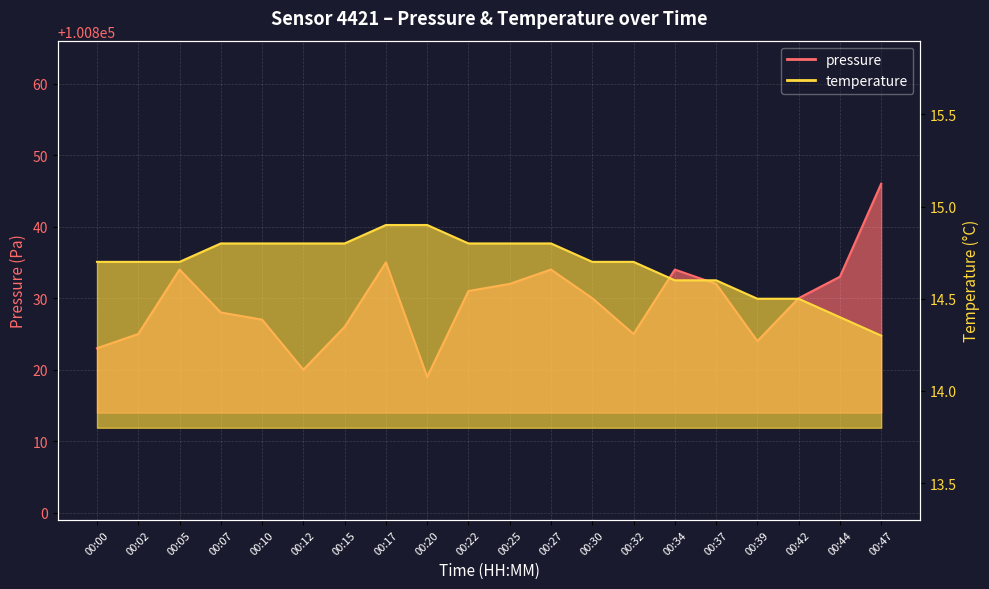

Reading right to left, extract all data points from this chart.

pressure: 00:47=100846.0	00:44=100833.0	00:42=100830.0	00:39=100824.0	00:37=100832.0	00:34=100834.0	00:32=100825.0	00:30=100830.0	00:27=100834.0	00:25=100832.0	00:22=100831.0	00:20=100819.0	00:17=100835.0	00:15=100826.0	00:12=100820.0	00:10=100827.0	00:07=100828.0	00:05=100834.0	00:02=100825.0	00:00=100823.0
temperature: 00:47=14.3	00:44=14.4	00:42=14.5	00:39=14.5	00:37=14.6	00:34=14.6	00:32=14.7	00:30=14.7	00:27=14.8	00:25=14.8	00:22=14.8	00:20=14.9	00:17=14.9	00:15=14.8	00:12=14.8	00:10=14.8	00:07=14.8	00:05=14.7	00:02=14.7	00:00=14.7